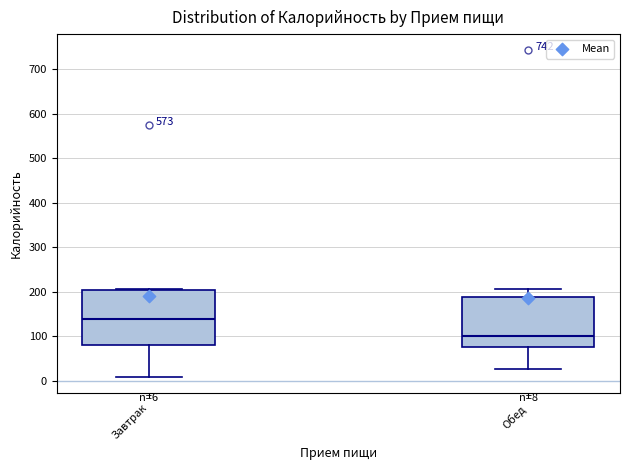

Which box has the highest median line?

Завтрак